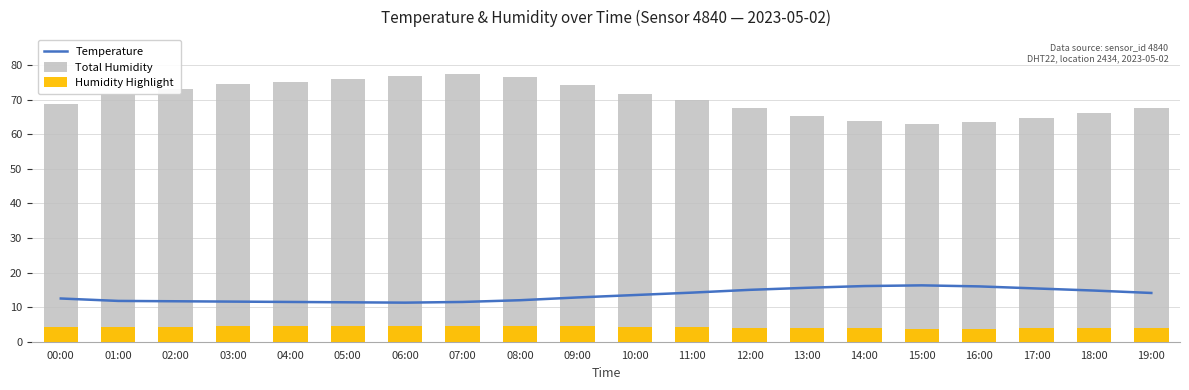

What is the total value across all series at 15:00?

83.1